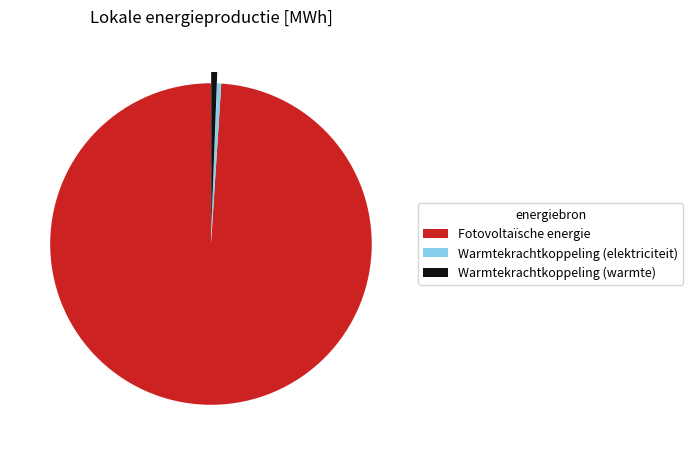

Do Warmtekrachtkoppeling (elektriciteit) and Fotovoltaïsche energie together represent more than half of the pie?

Yes